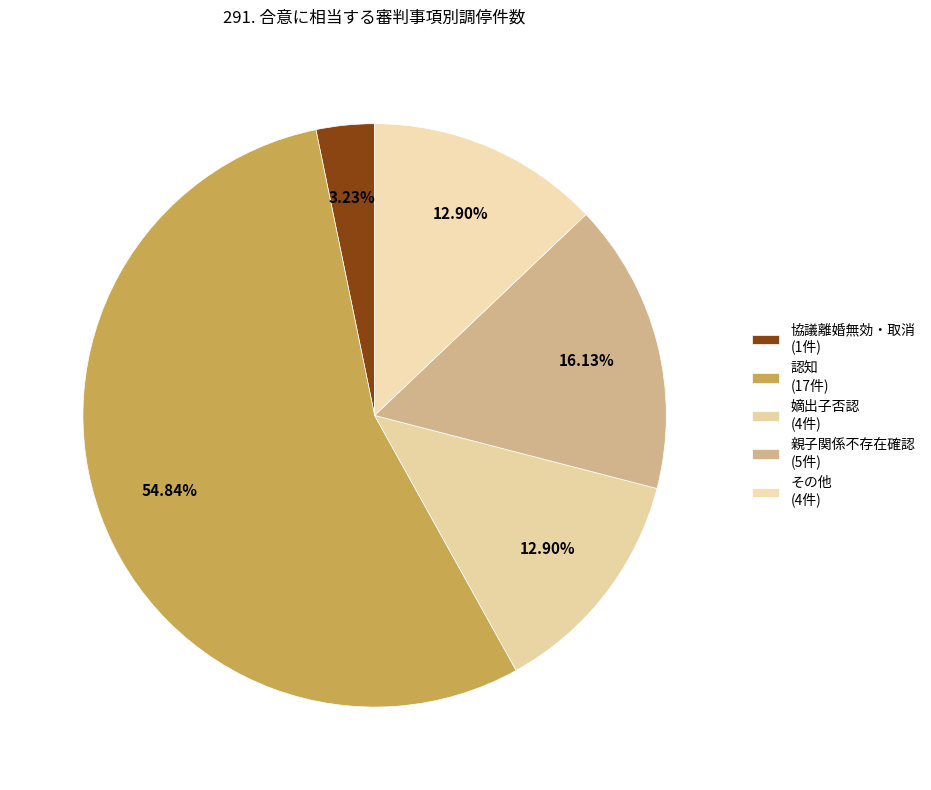

How many segments does this pie chart have?

5